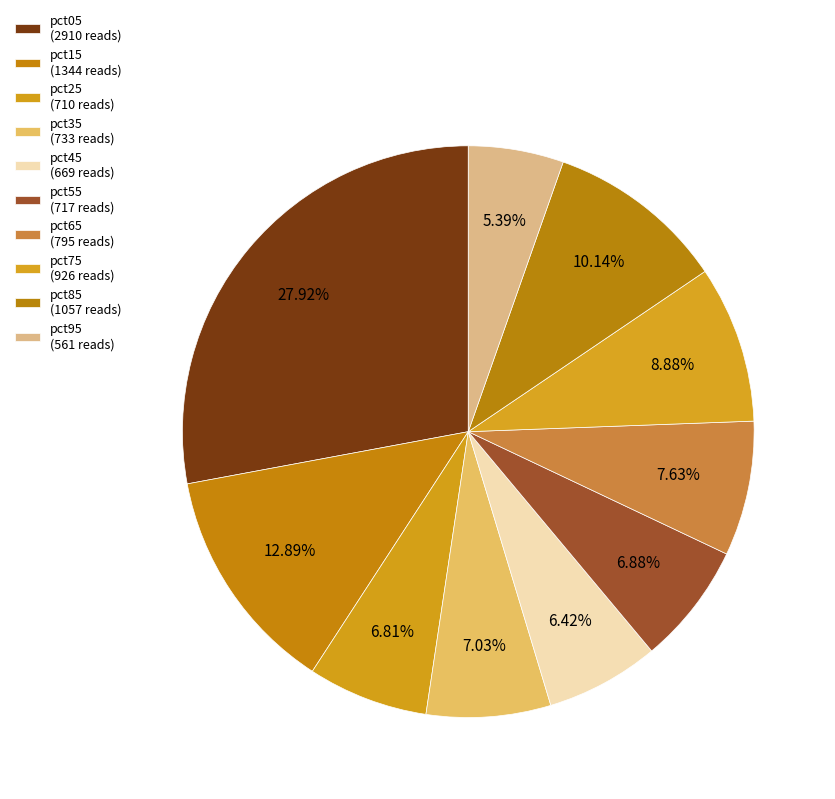

How many slices are in this pie chart?

10